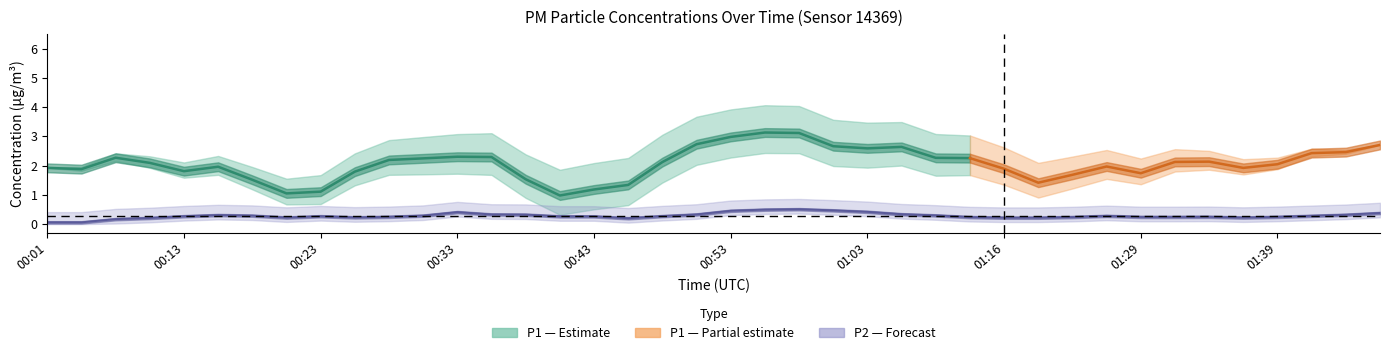

Rank the series at 00:48 from lowest to highest value.

P2, P1